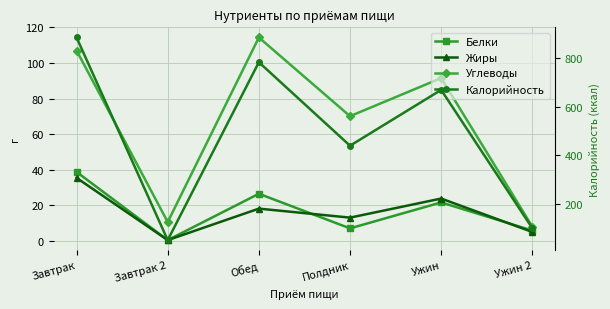

Where is the first local maximum for Жиры?

Обед